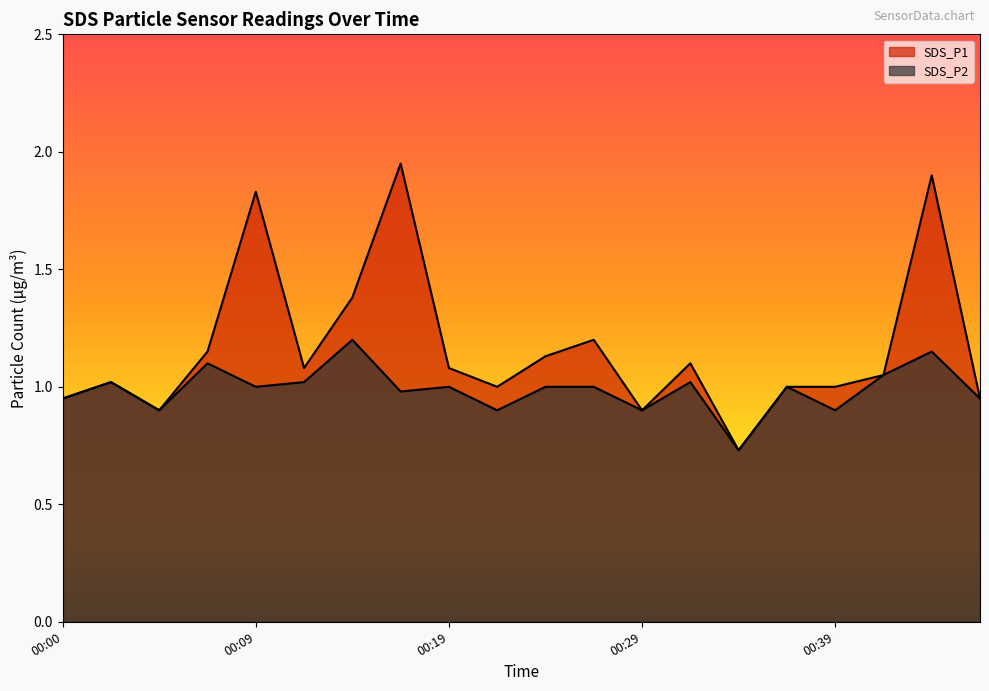

Rank the categories by SDS_P1 value from highest to lowest.

00:17, 00:44, 00:09, 00:14, 00:26, 00:07, 00:24, 00:31, 00:12, 00:19, 00:41, 00:02, 00:22, 00:36, 00:39, 00:00, 00:46, 00:05, 00:29, 00:34